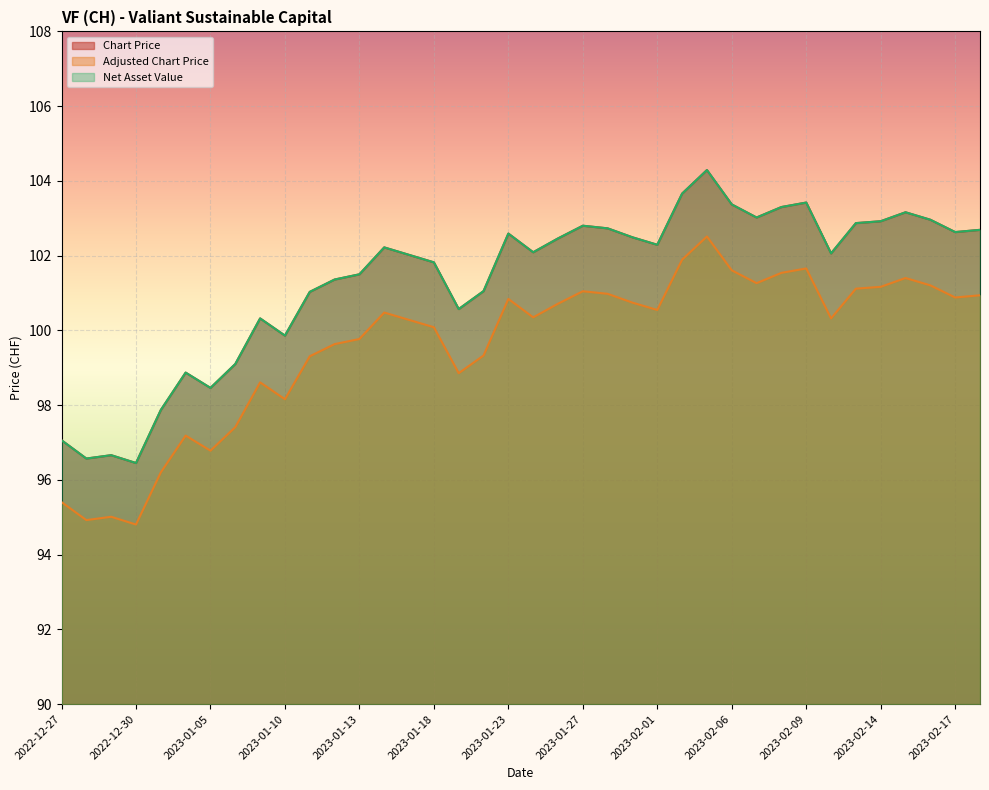

What is the minimum value for Adjusted Chart Price?

94.8